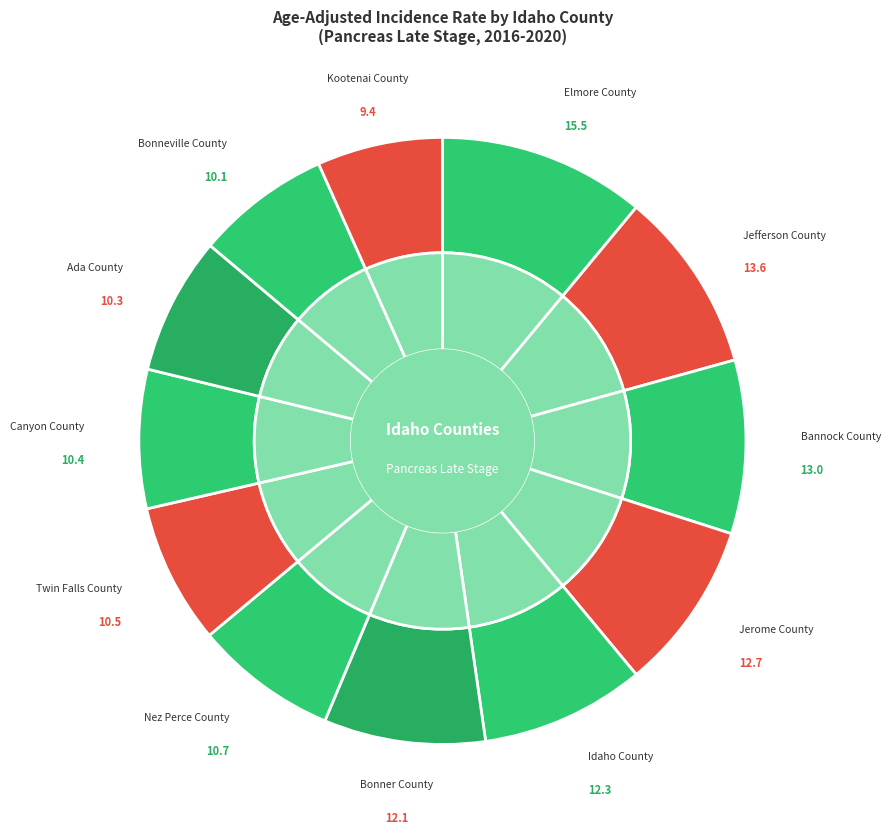

To the nearest percent, what is the difference between the largest and smallest slice percentages?

4%